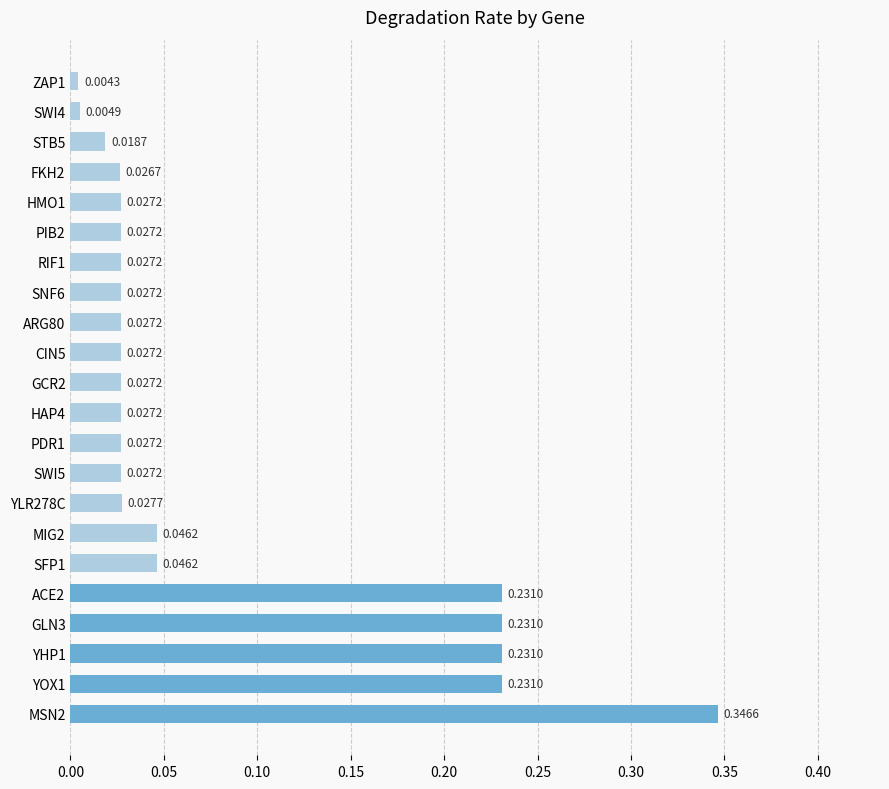

Which has a higher value, HMO1 or GLN3?

GLN3